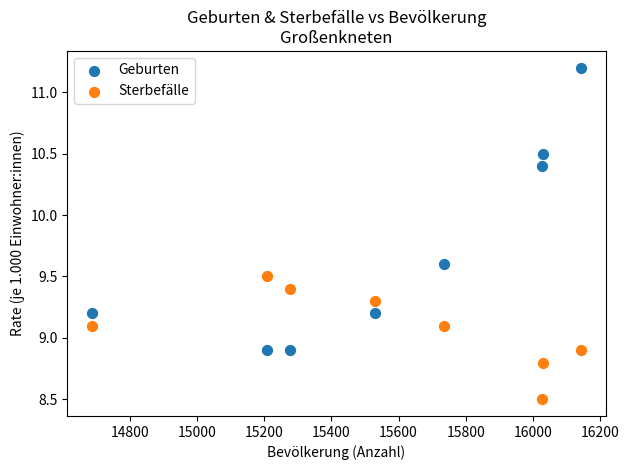

Across all data points, what is the range of X values (max minus min)?

1457.0